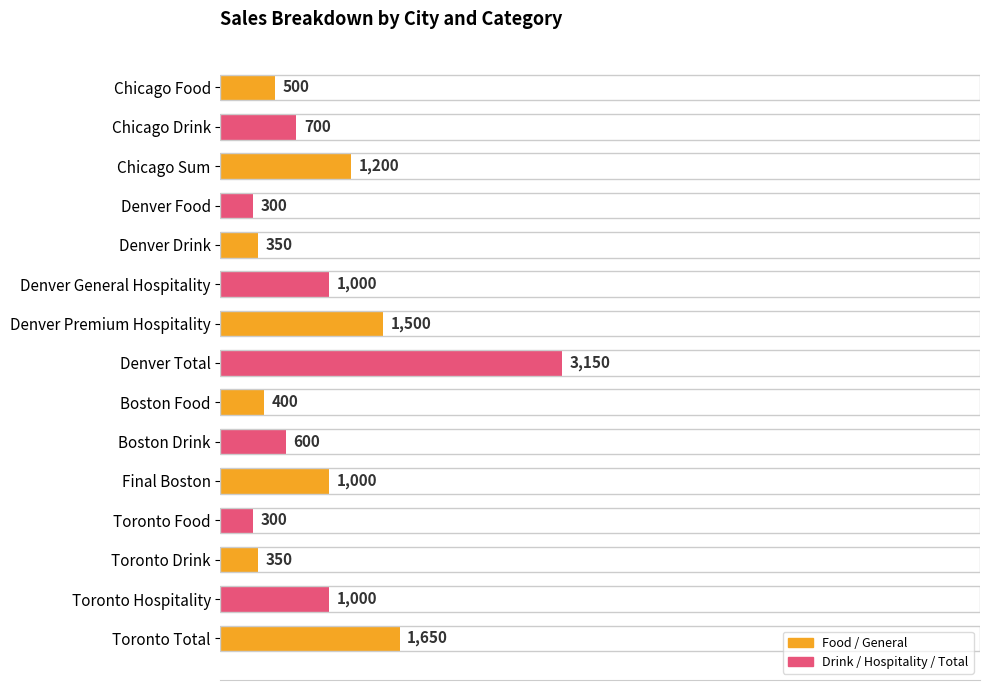

How many bars are there in total?

15